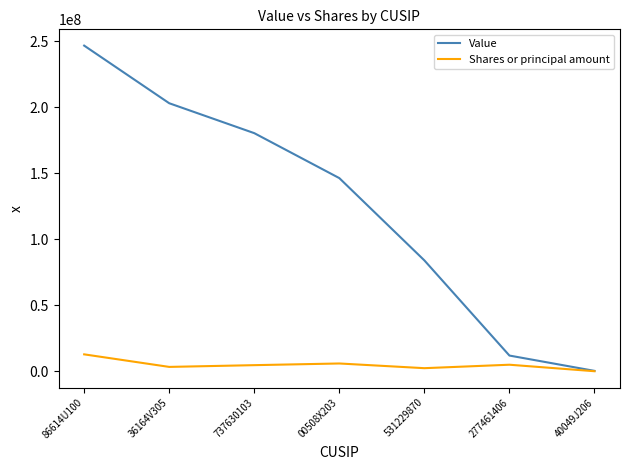

What is the lowest value of the Value series?

296000